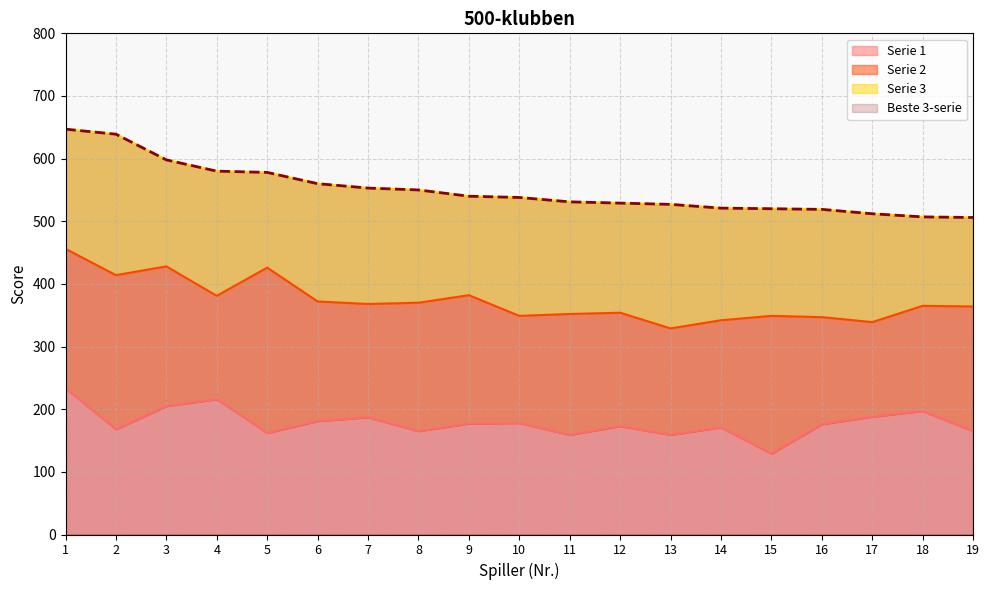

What is the average value of the Serie 1 series?

178